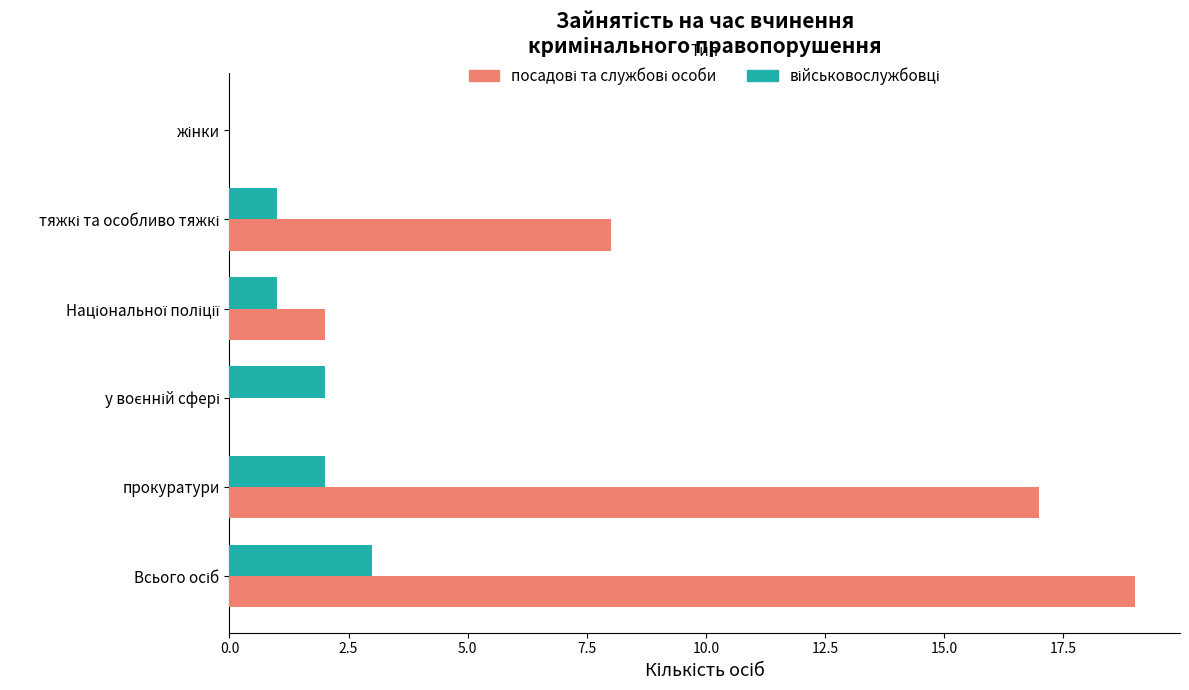

How many categories are shown in the chart?

6